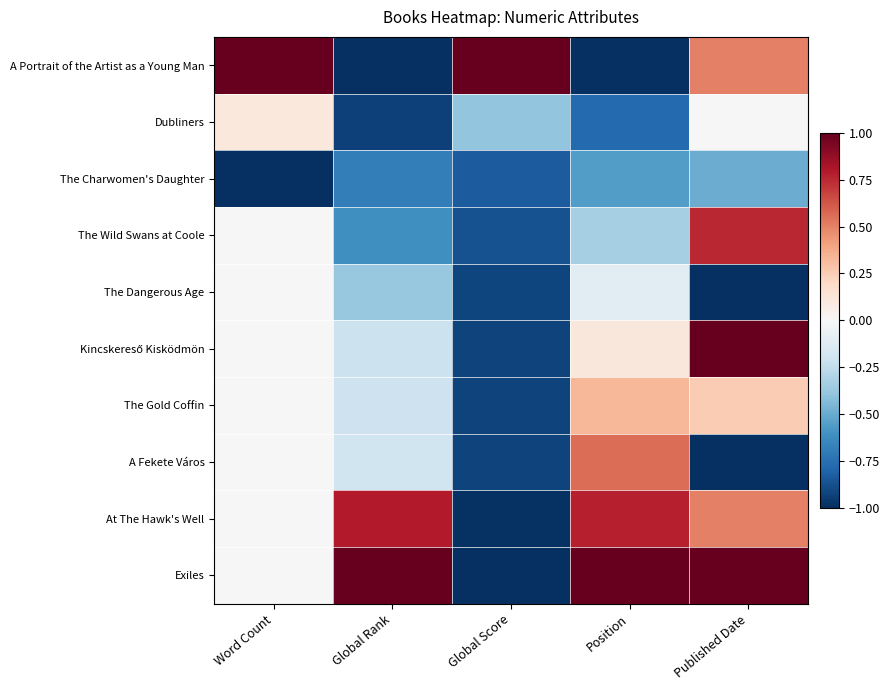

How many categories are shown in the chart?

5